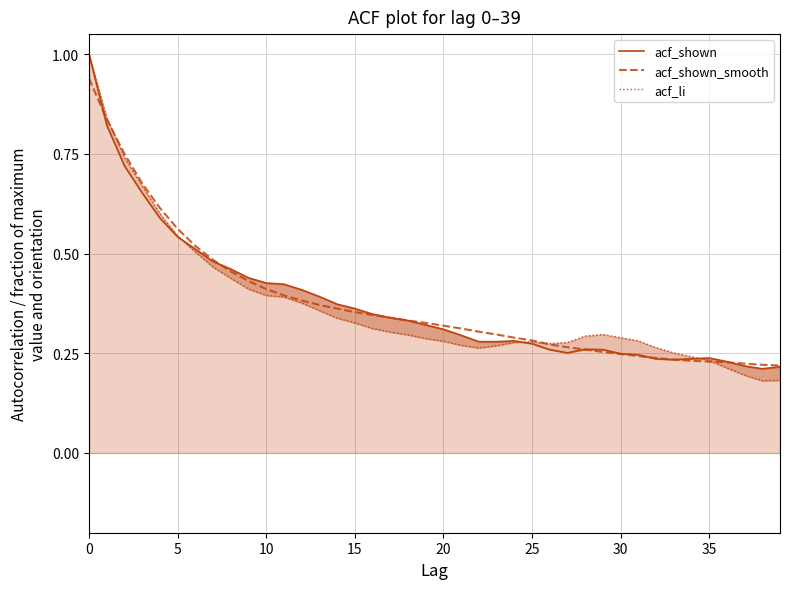

Which series changed the most between 10 and 28?

acf_shown